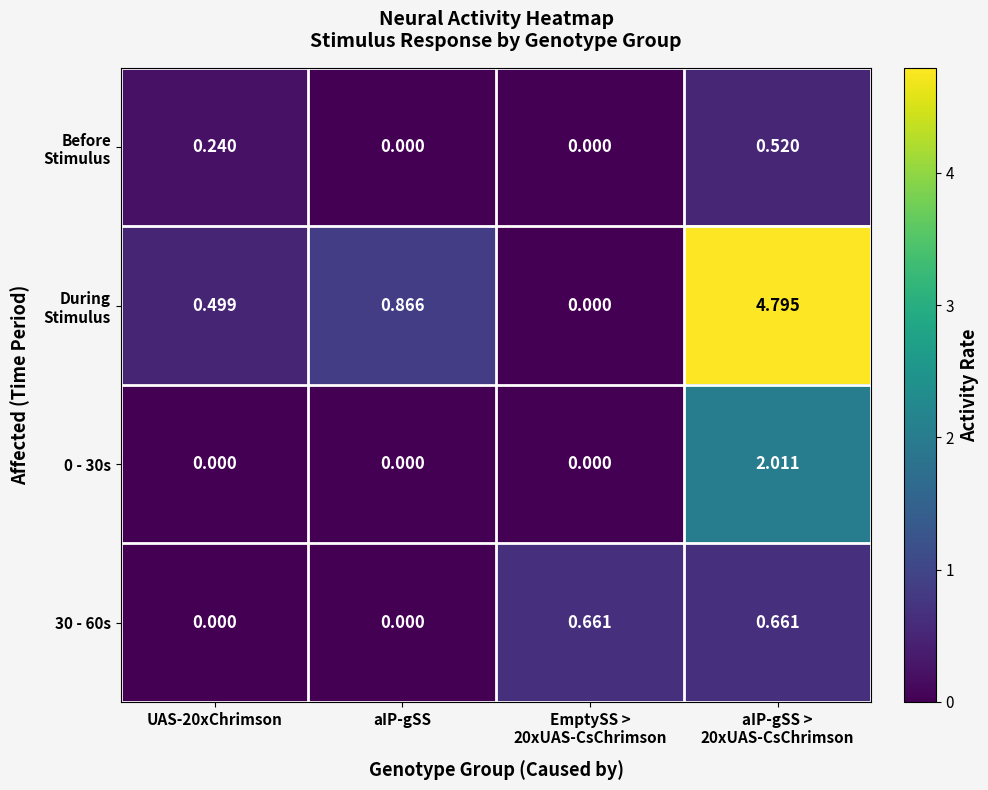

At which category is the sum across all series the highest?

aIP-gSS >
20xUAS-CsChrimson